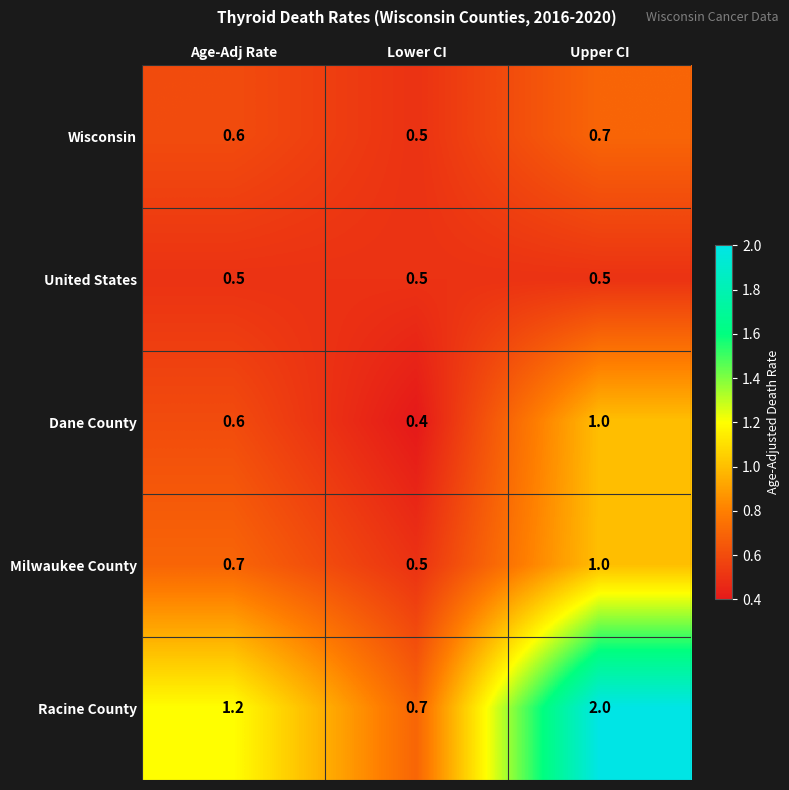

What is the difference between the Racine County values at Lower CI and Age-Adj Rate?

0.5